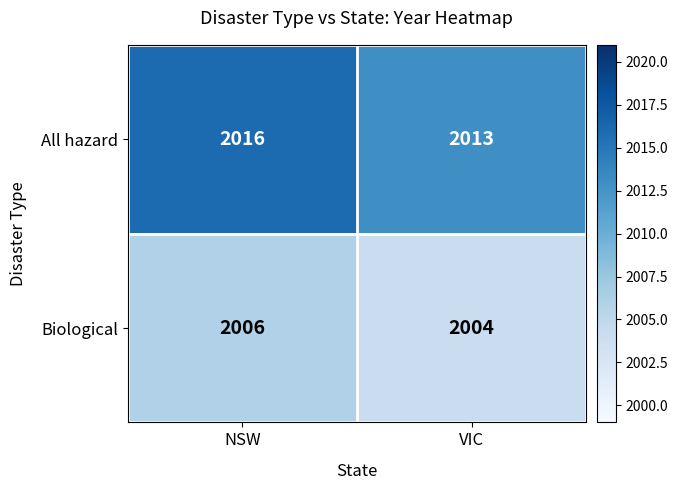

At which category does the chart reach its peak across all series?

NSW